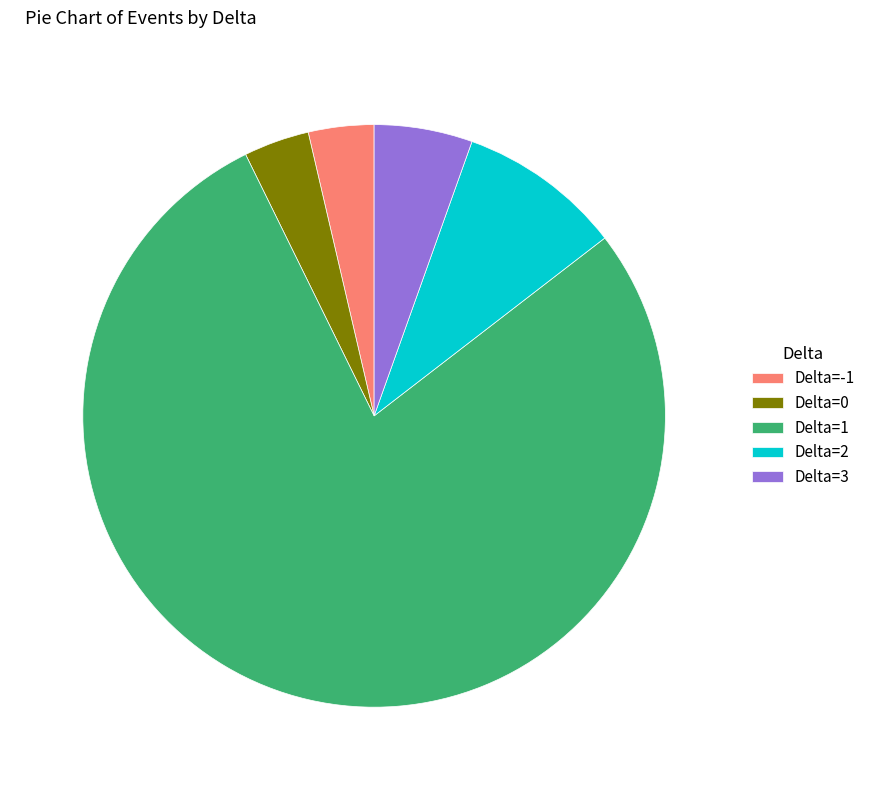

What is the majority slice?

Delta=1